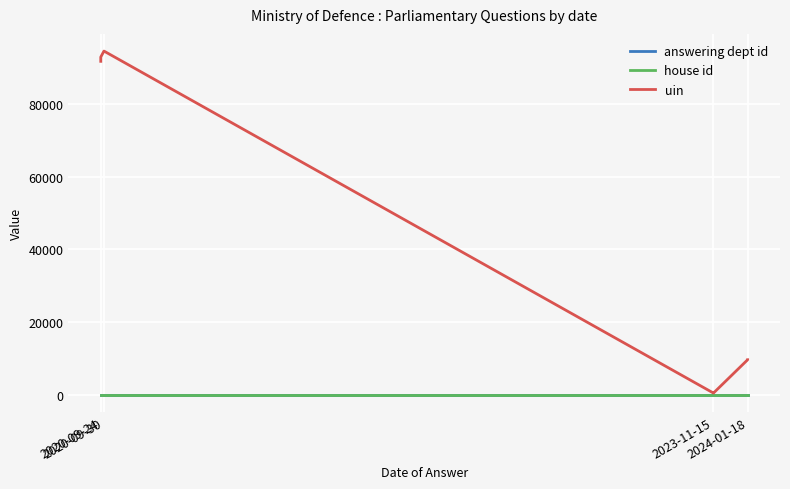

True or false: answering dept id has a value of 5 at 2024-01-18.

False